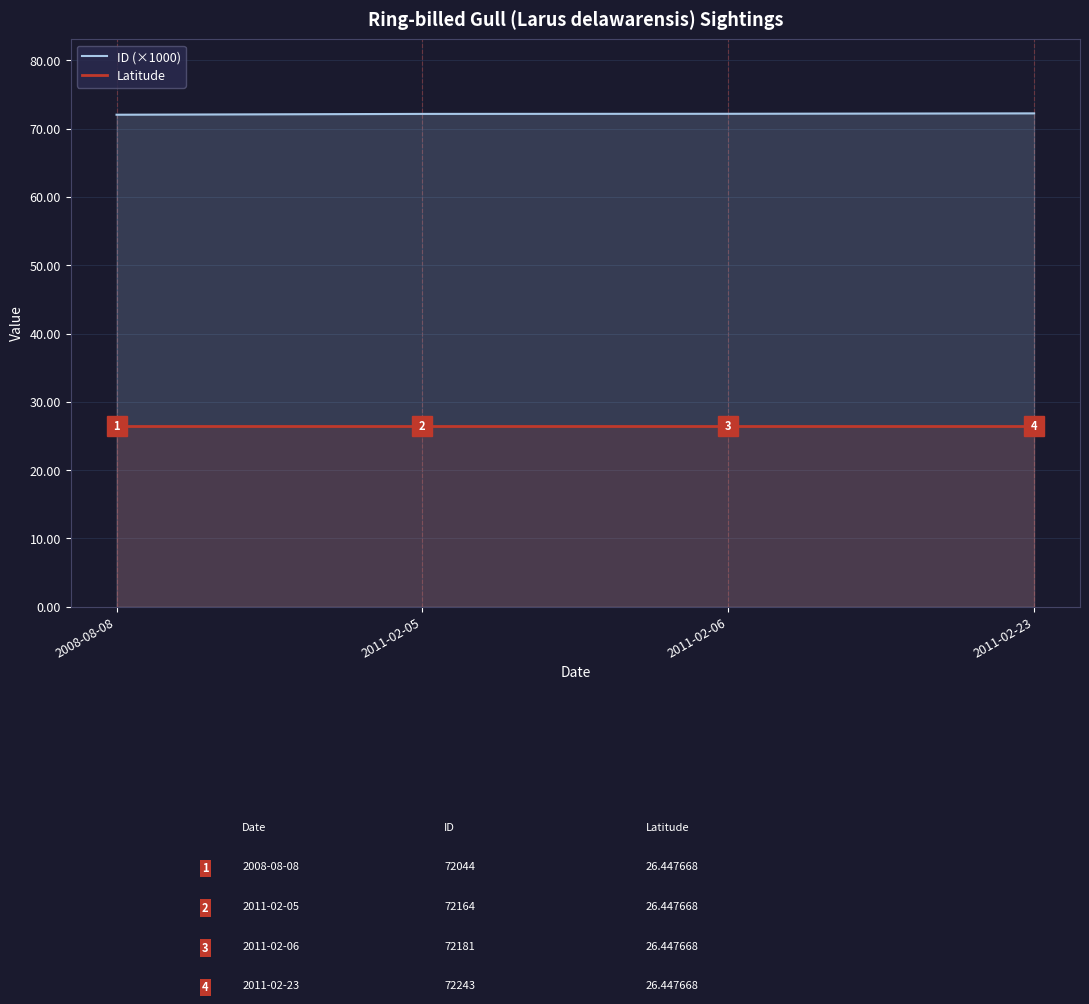

At which category is the sum across all series the highest?

2011-02-23